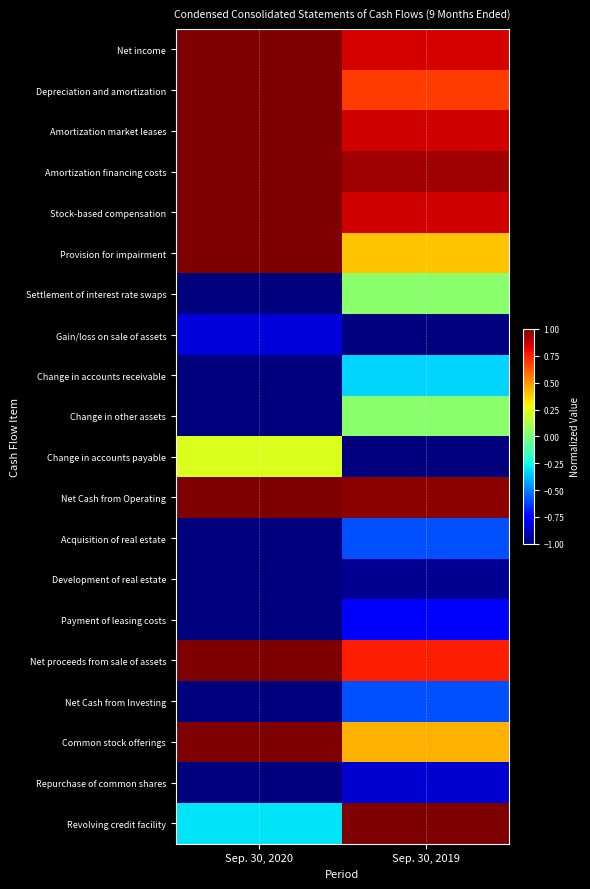

At how many categories does at least one series exceed 0?

2